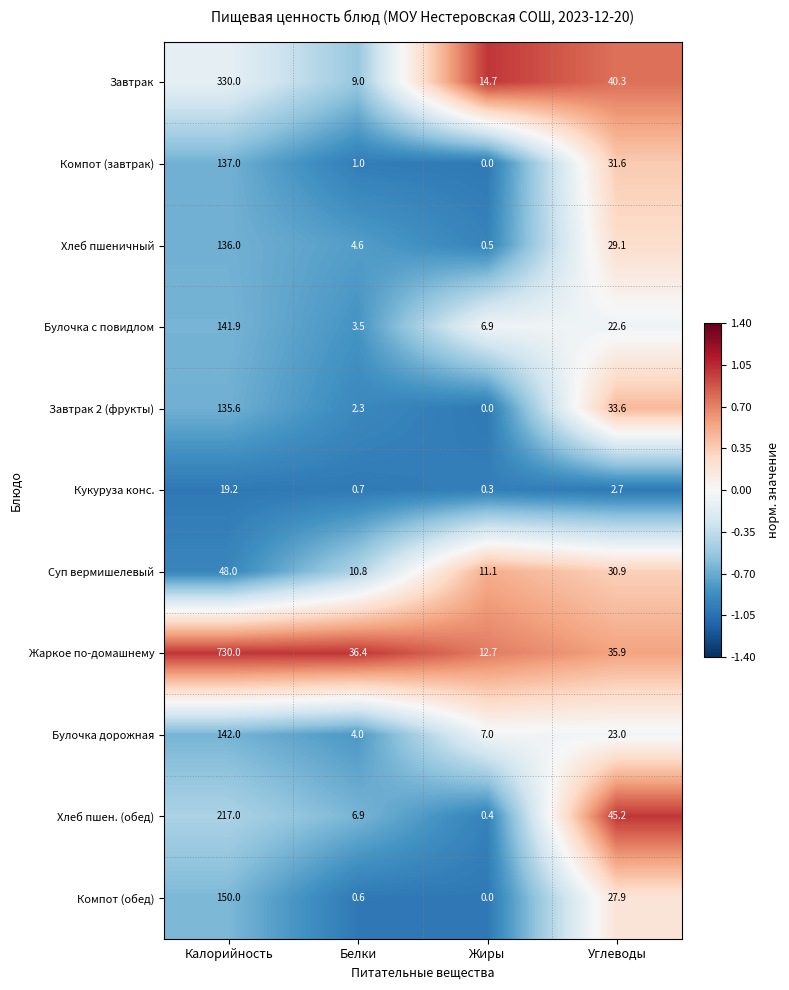

Rank the categories by Булочка с повидлом value from highest to lowest.

Калорийность, Углеводы, Жиры, Белки